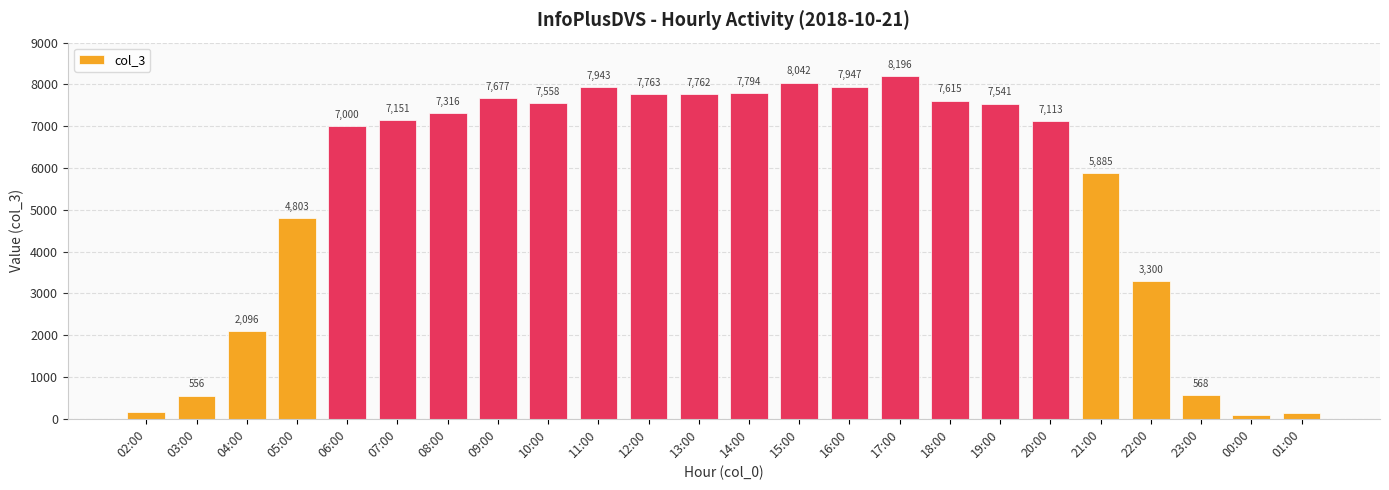

How many bars are there in total?

24